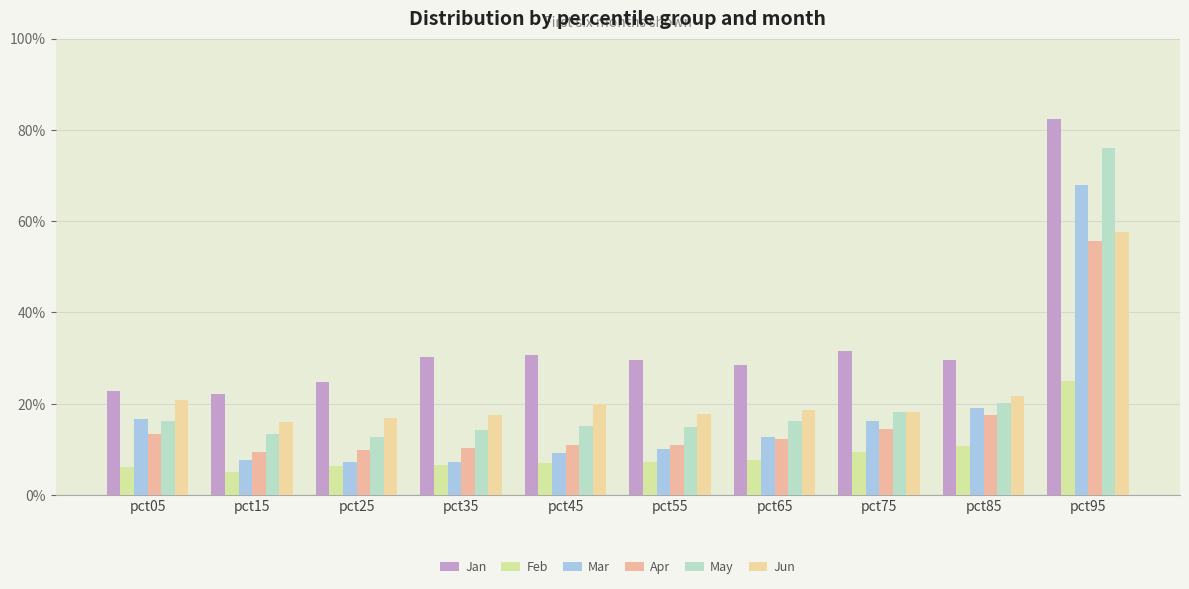

Does the chart contain any negative values?

No